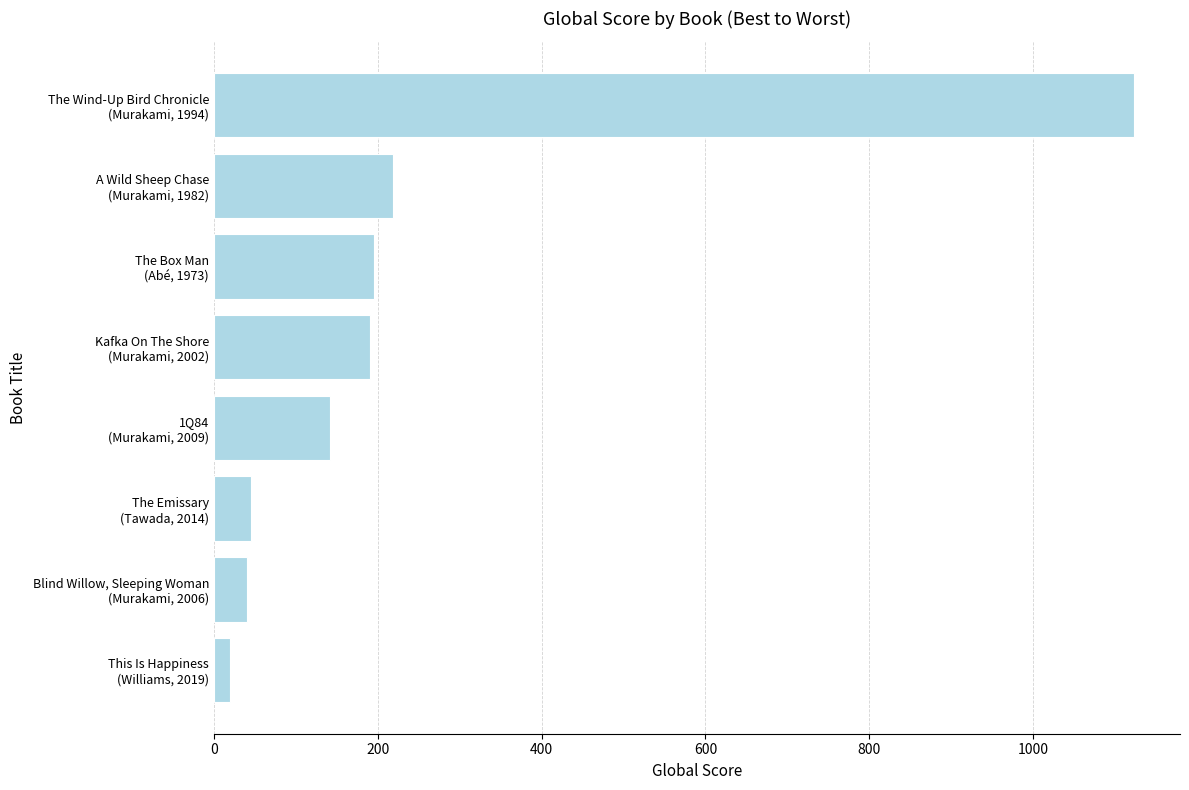

How many data points does each series have?

8